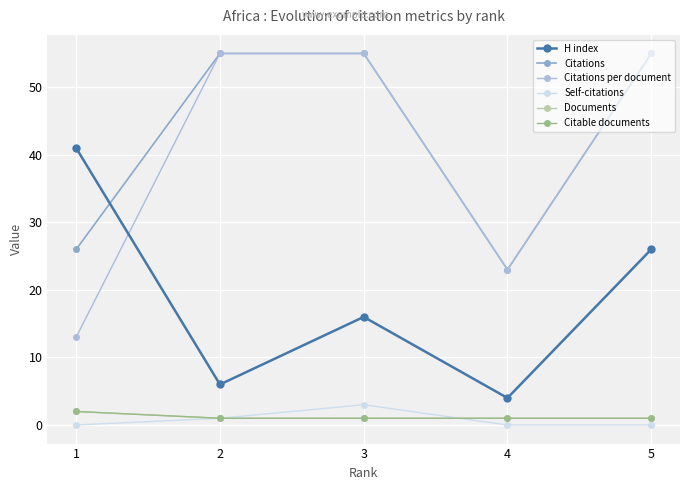

How many lines are shown in the chart?

6